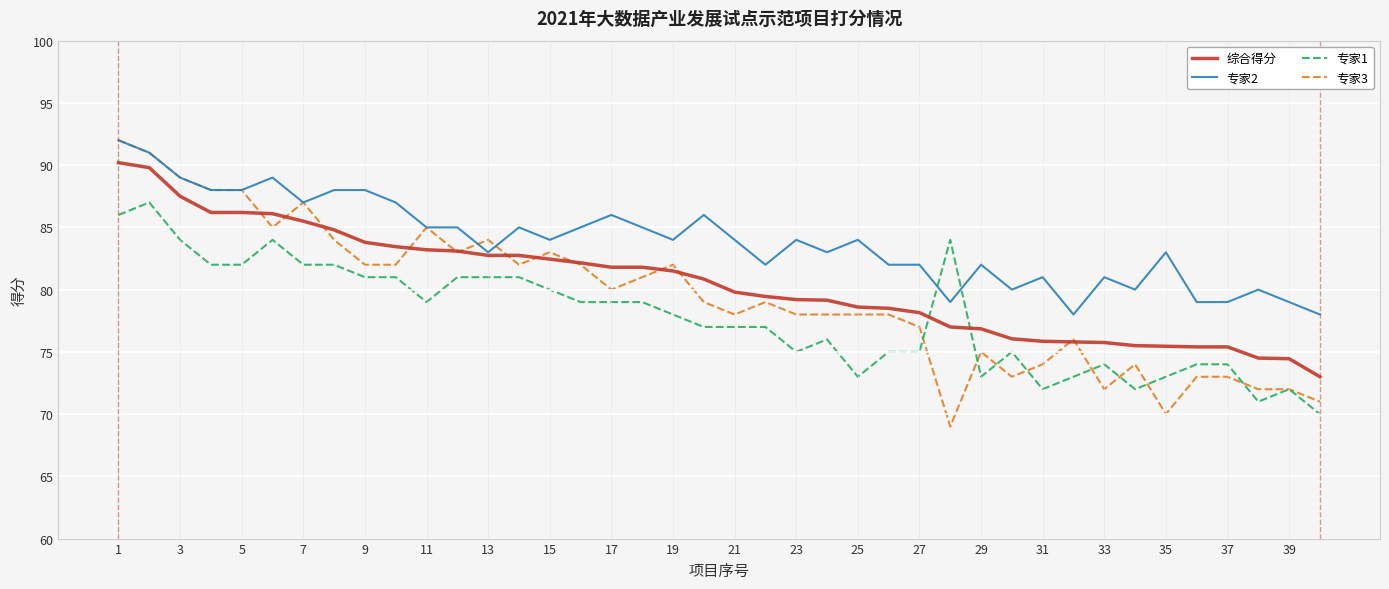

True or false: 综合得分 and 专家1 intersect in this chart.

True